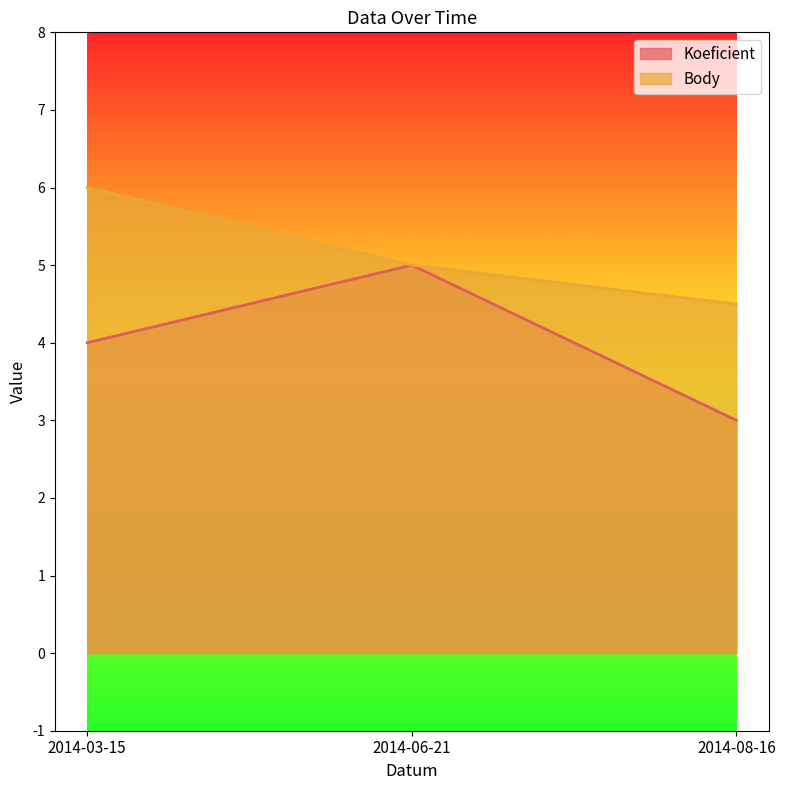

Reading left to right, extract all data points from this chart.

Koeficient: 4.0	5.0	3.0
Body: 6.0	5.0	4.5